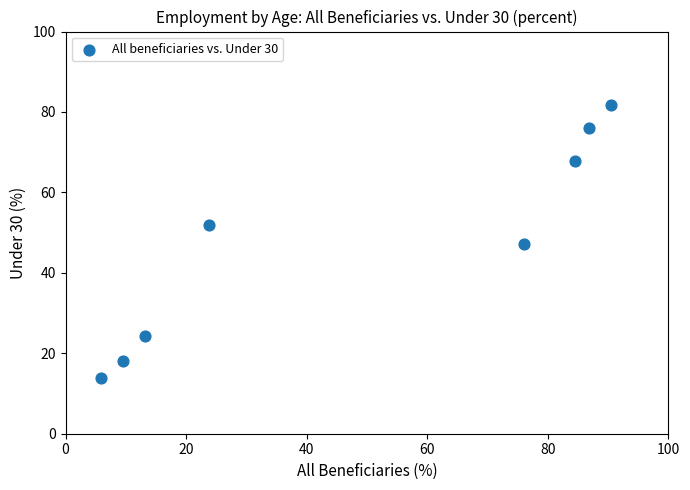

What is the range of X values (max minus min)?

84.5